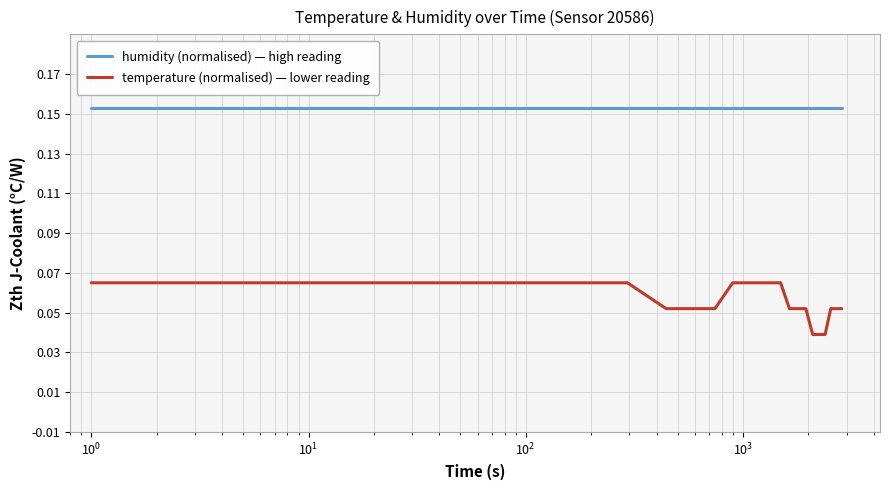

True or false: humidity (normalised) — high reading and temperature (normalised) — lower reading cross at least once.

False